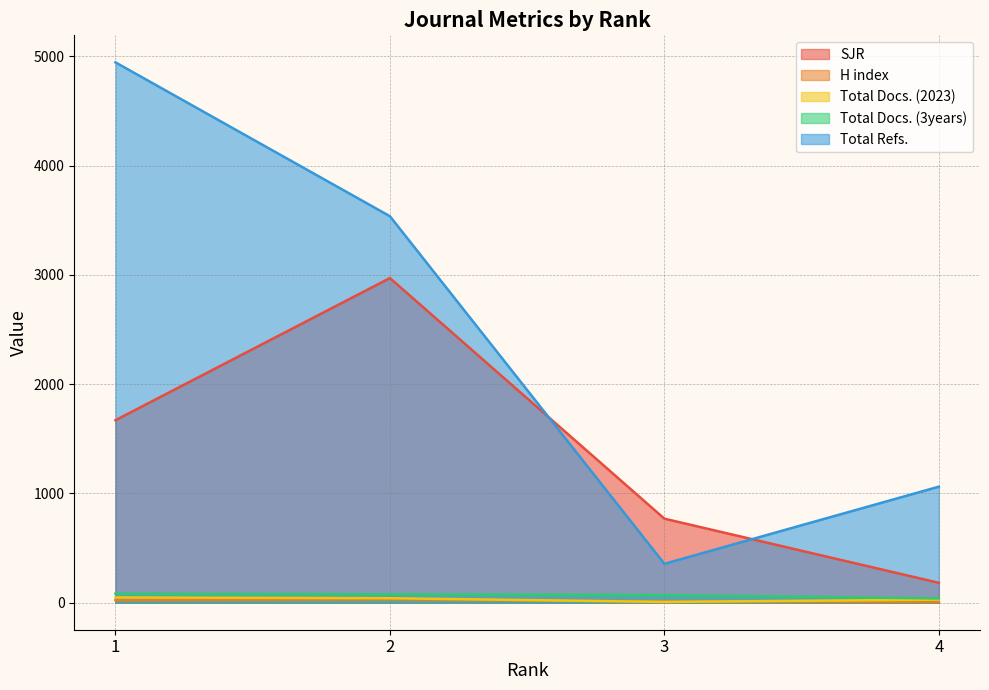

Between which two adjacent categories do SJR and Total Refs. first intersect?

2 and 3